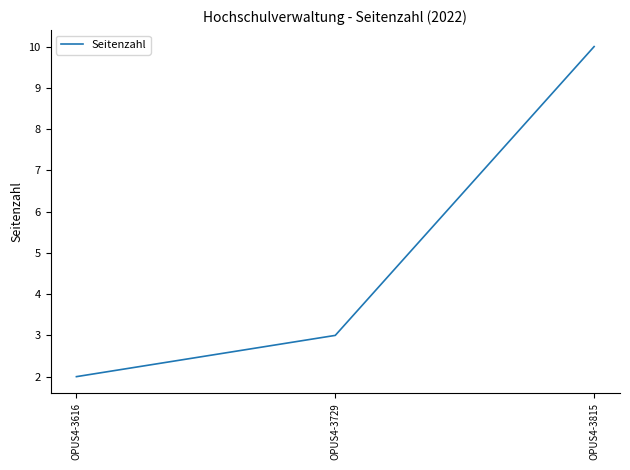

True or false: the data shows 2 at OPUS4-3729.

False